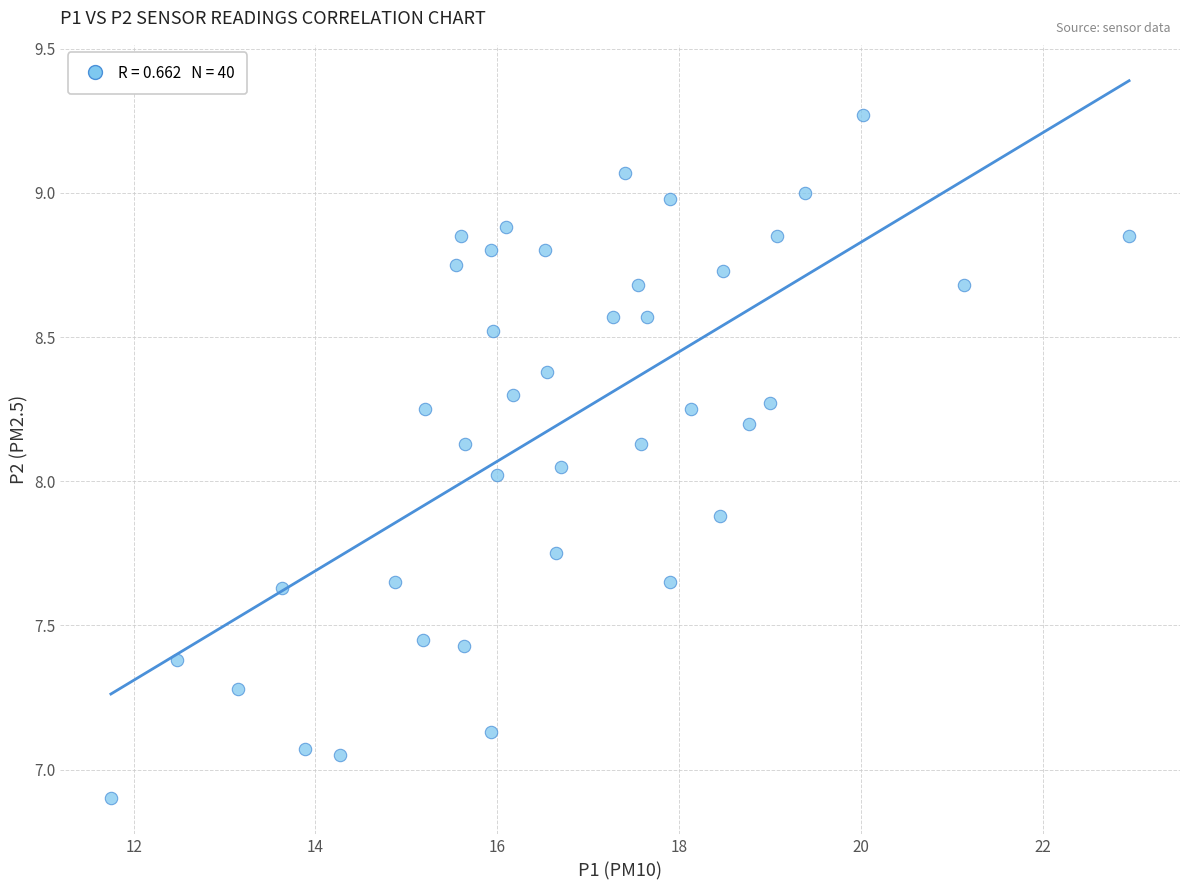

What is the range of X values (max minus min)?

11.2